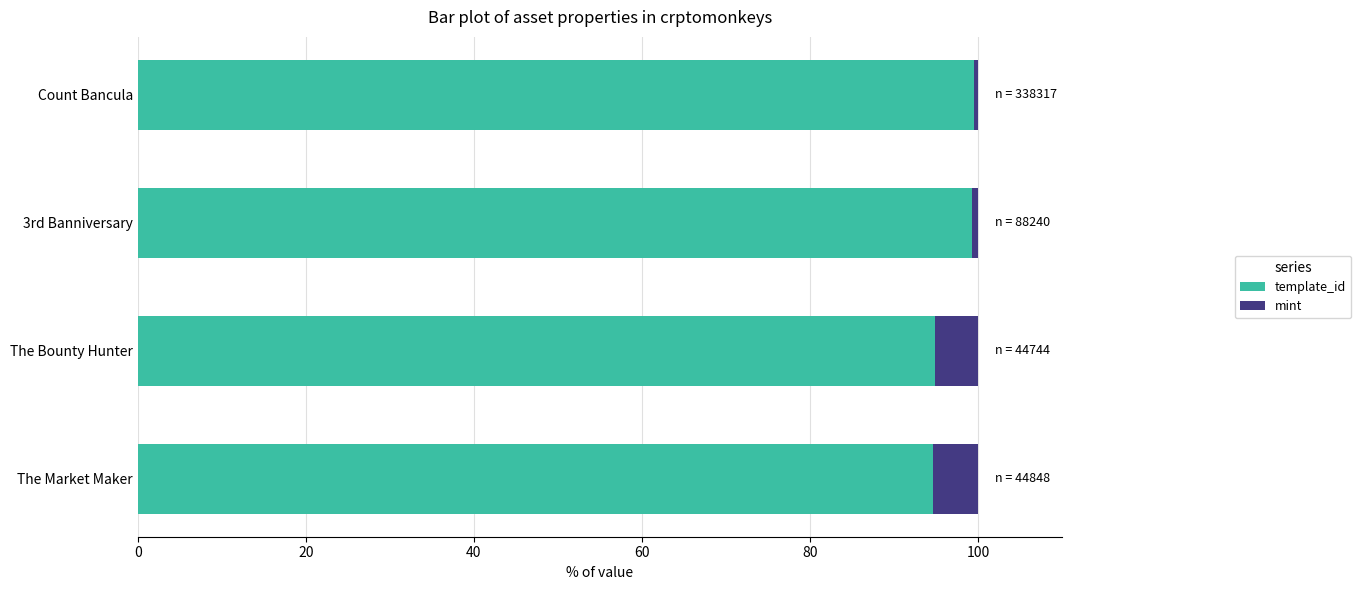

The template_id series shows 39.4 at 3rd Banniversary. True or false?

False